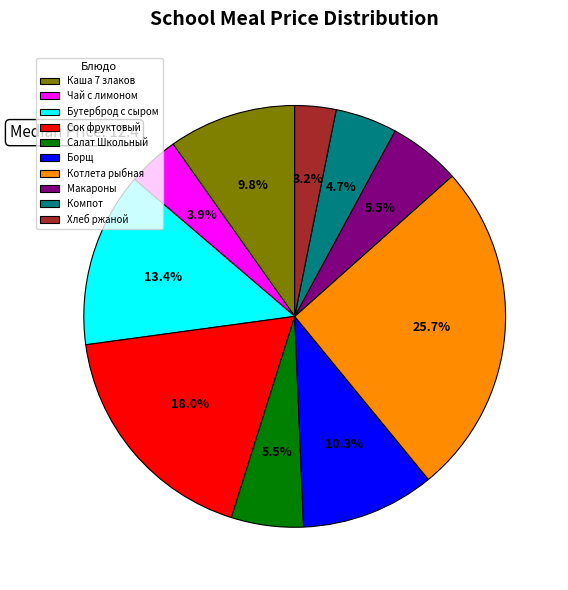

Does any single category account for the majority?

No